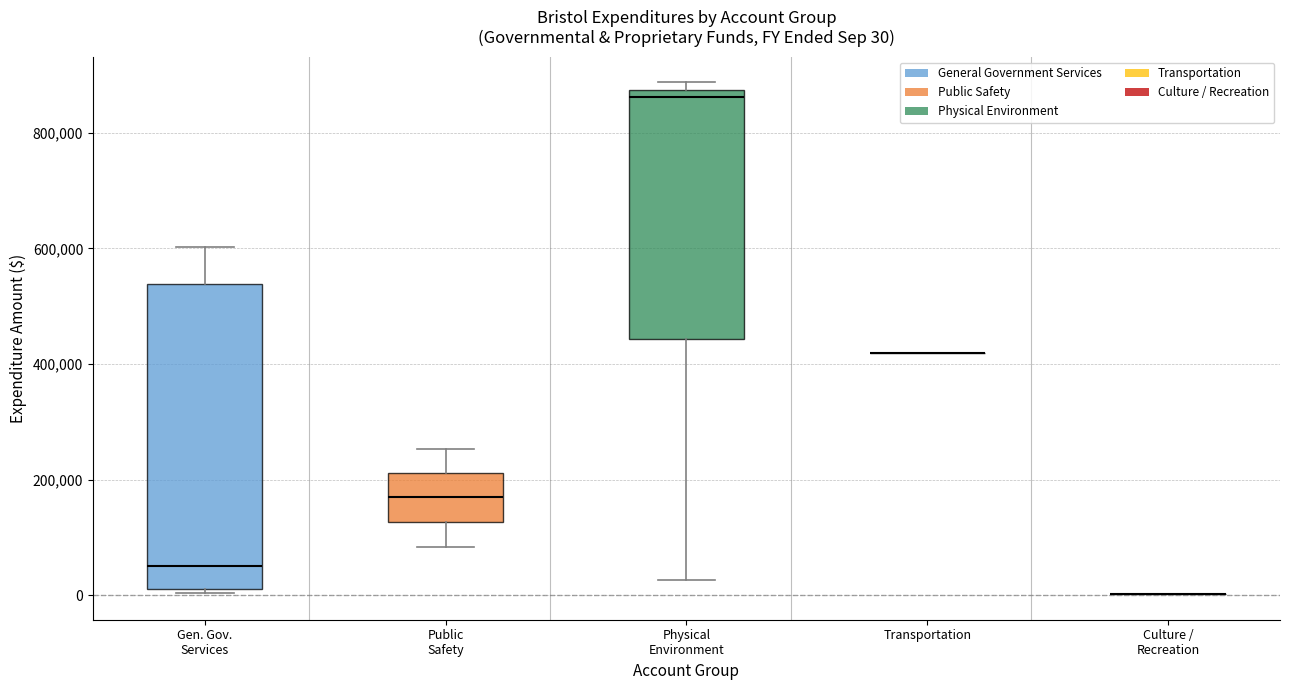

Comparing the boxes themselves (not the whiskers), which one is the tallest?

Gen. Gov. Services